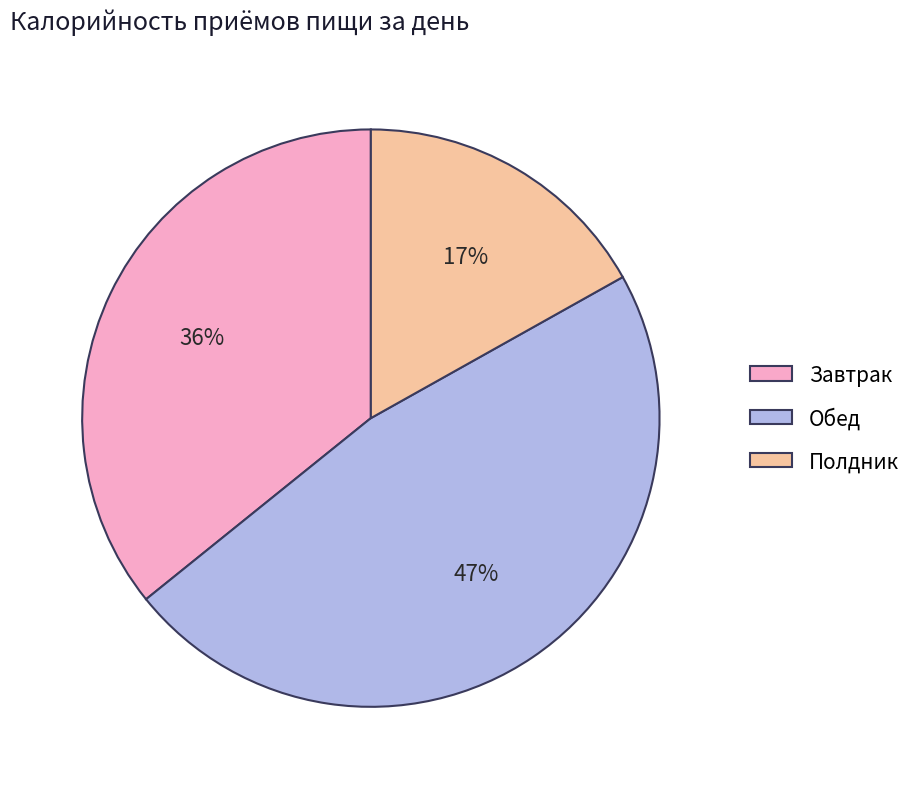

What percentage is the Полдник slice, to the nearest percent?

17%